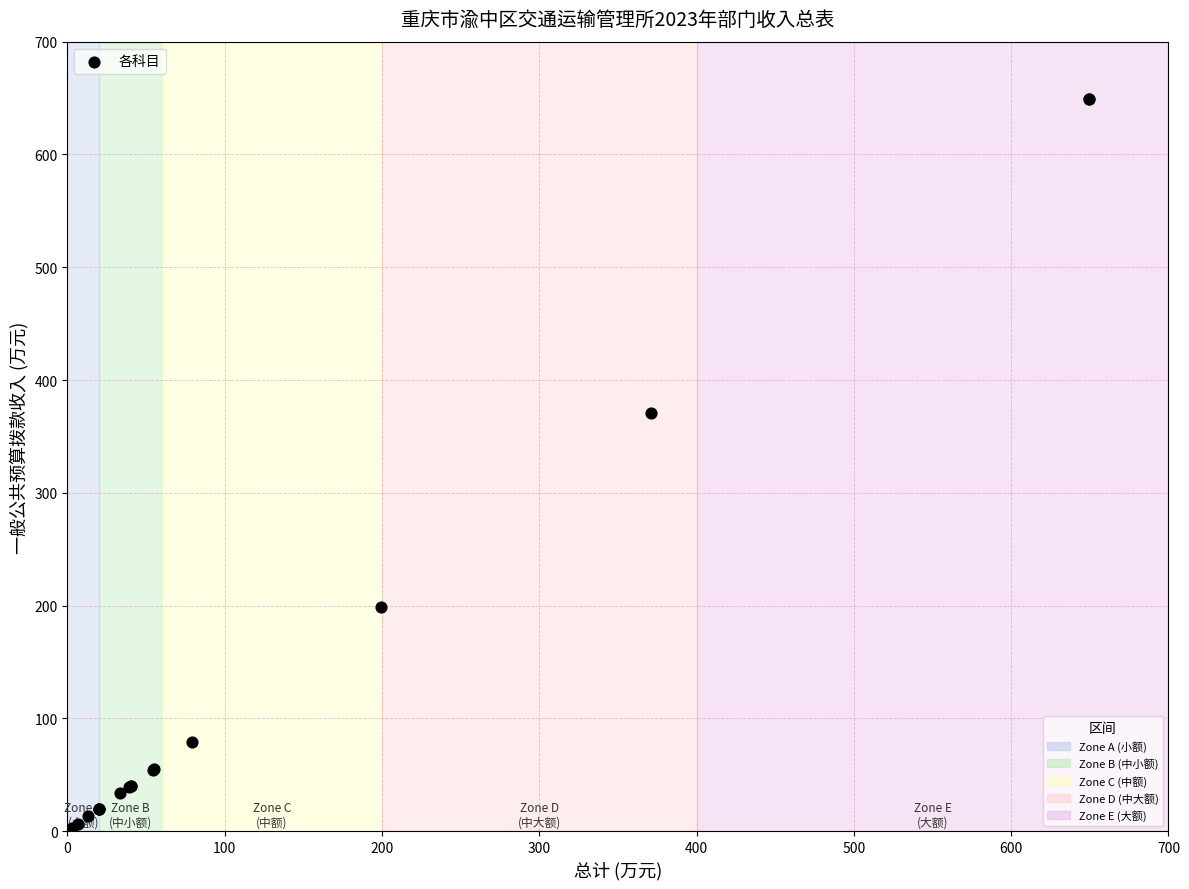

What Y value in the scatter plot is closest to 324?

370.7